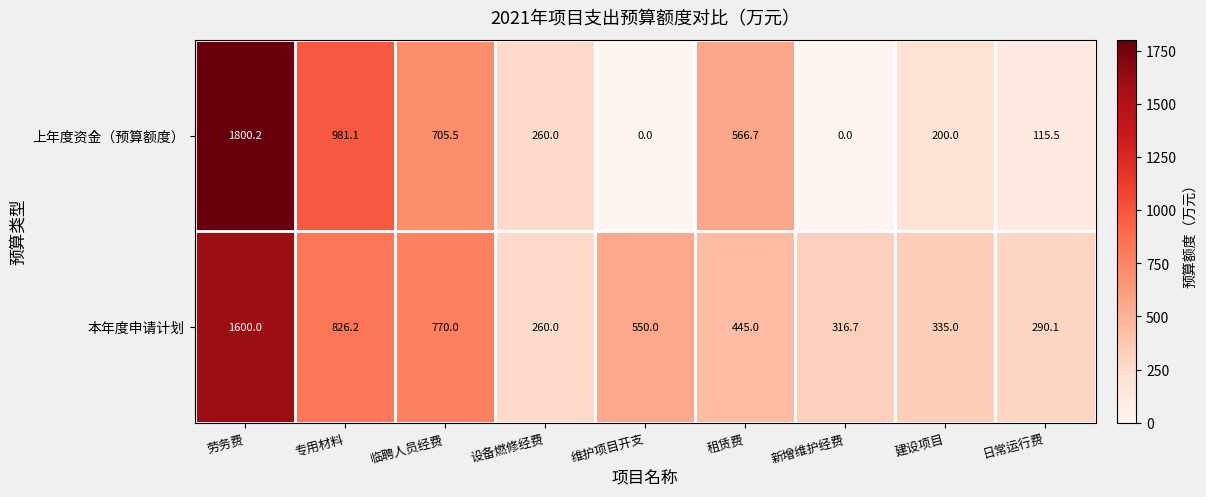

What is the average value of the 上年度资金（预算额度） series?

514.3